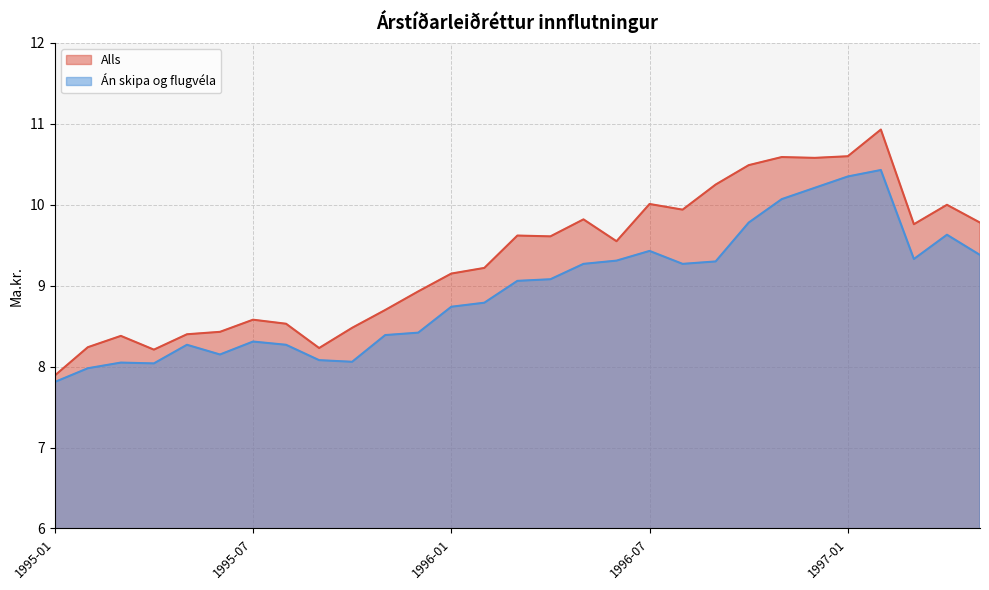

At which label does Alls reach its minimum?

1995-01